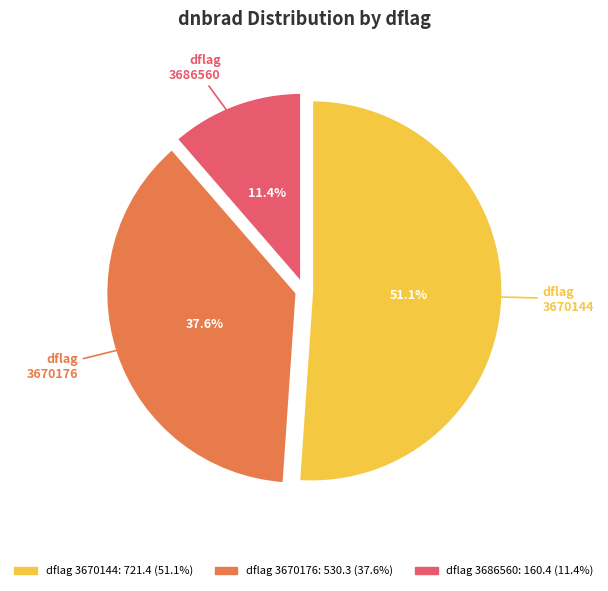

Does any single category account for the majority?

Yes